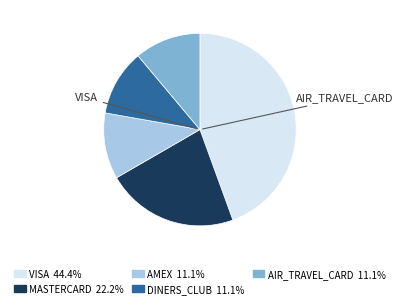

What is the ratio of the value at AMEX to the value at MASTERCARD?

0.5